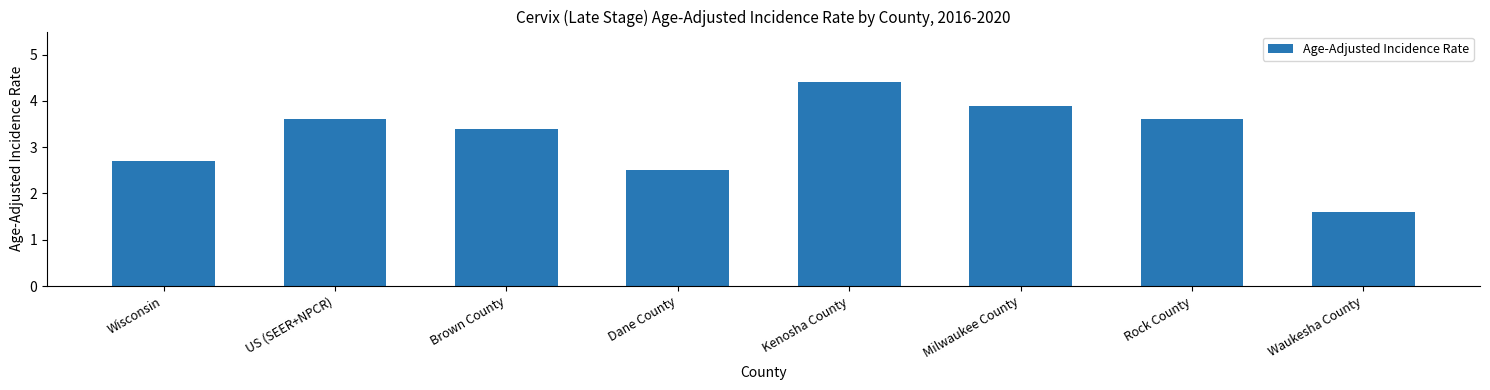

Is it true that the value at Brown County is 3.4?

True